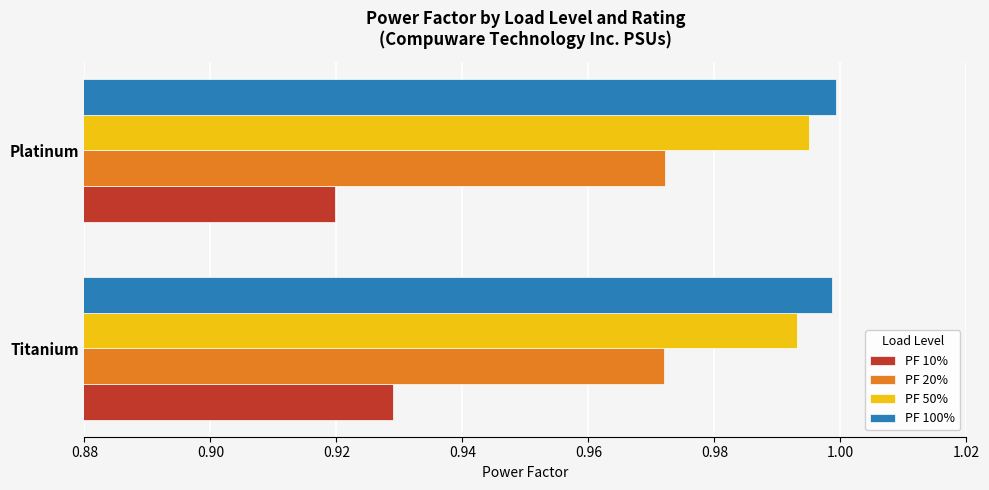

What is the sum of the PF 100% values at Titanium and Platinum?

2.0